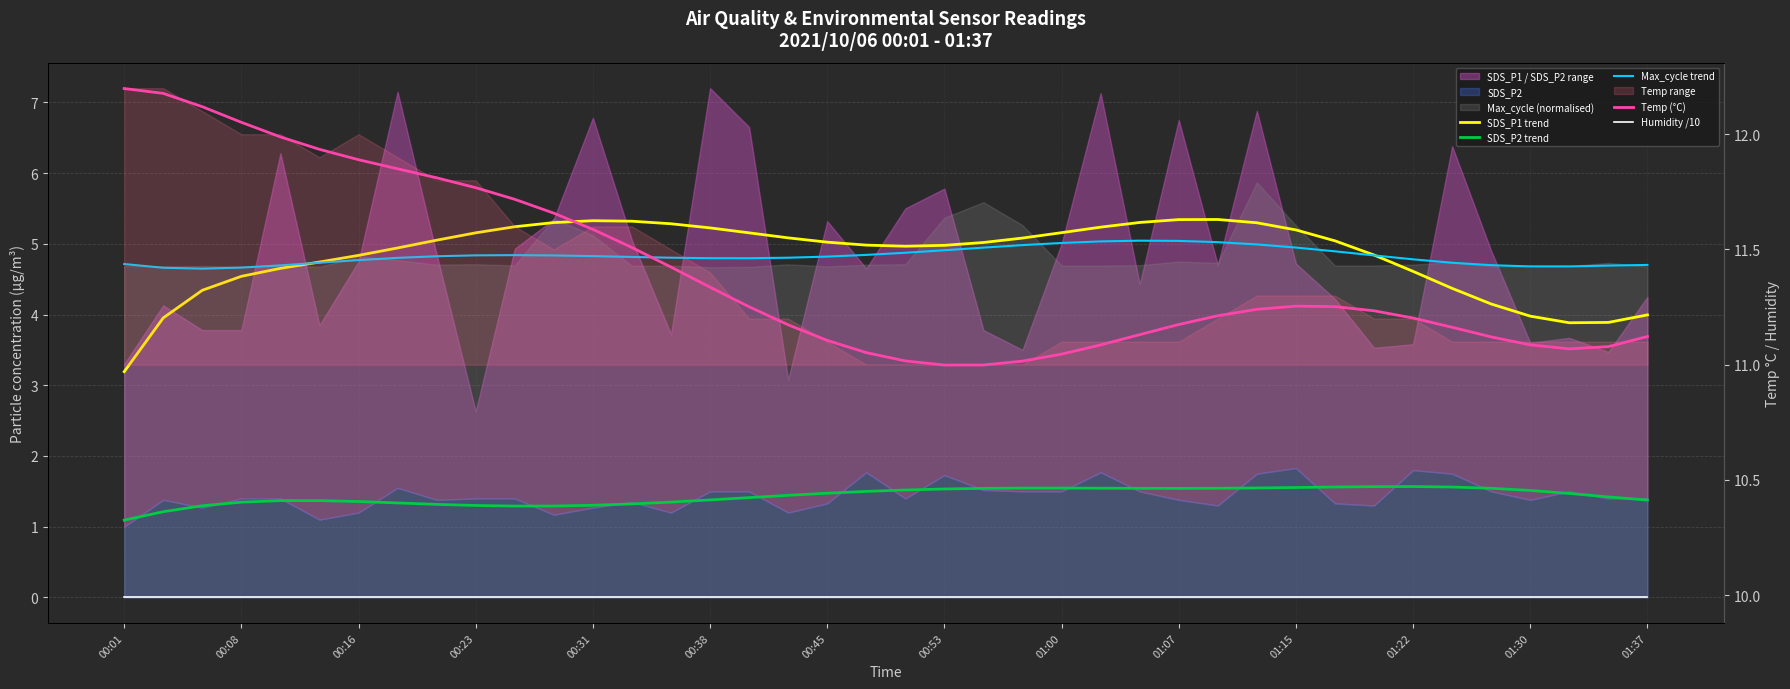

What is the average value of the SDS_P2 trend series?

1.4